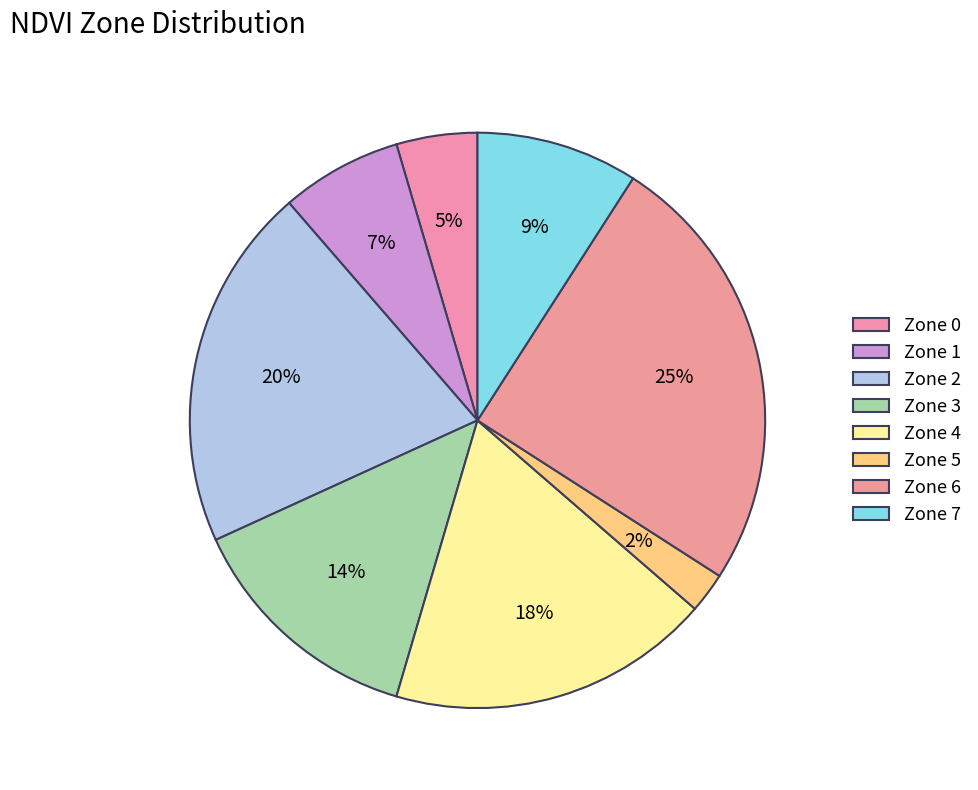

Is there a majority slice in this chart?

No